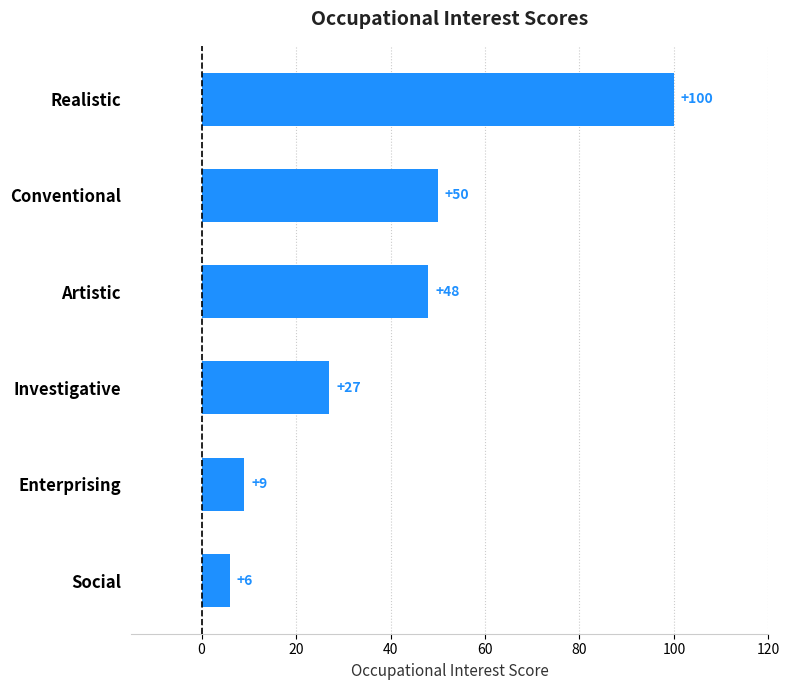

Is it true that the value at Conventional is 50?

True